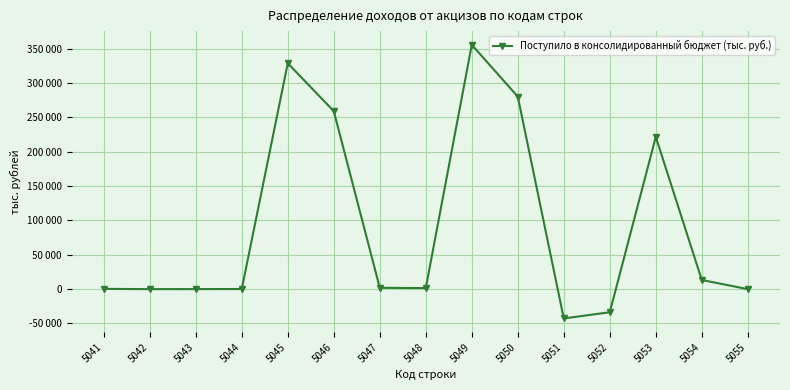

Is this an area chart (filled region under the line)?

No